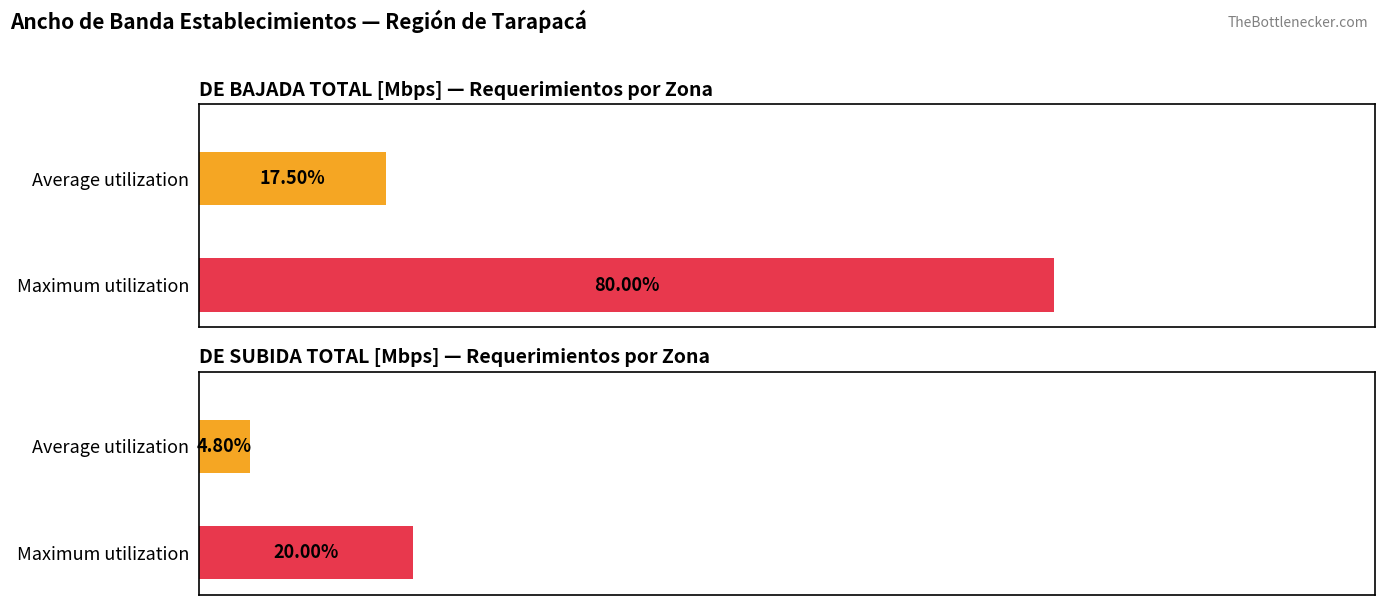

How many series are shown in this chart?

2